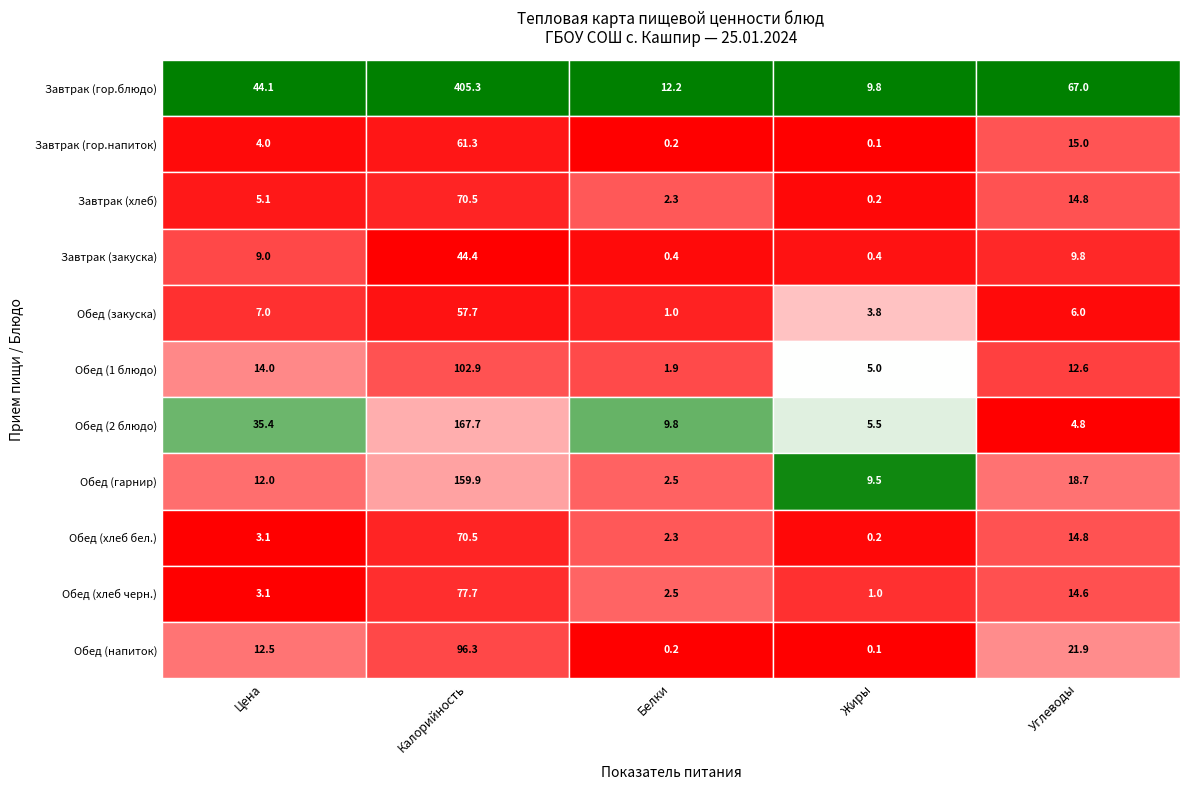

At Завтрак (хлеб), list the series in order from largest to smallest.

Завтрак (гор.блюдо), Обед (2 блюдо), Обед (хлеб черн.), Обед (гарнир), Завтрак (хлеб), Обед (хлеб бел.), Обед (1 блюдо), Обед (закуска), Завтрак (закуска), Завтрак (гор.напиток), Обед (напиток)